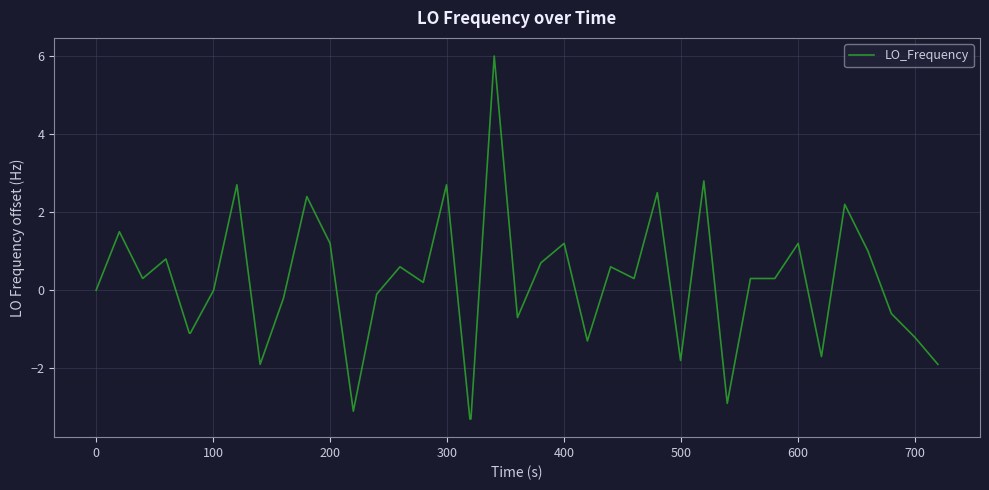

How many lines are shown in the chart?

1